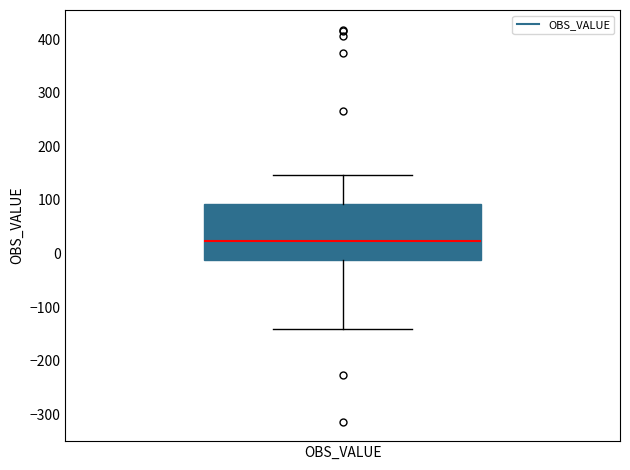

Read this box plot against the y-axis: the position of the median line, the range covered by the box, and the ends of both whiskers. The values are not printed on the chart, so give them approximately, as read against the axis.

median 20, box -10 to 90, whiskers -140 to 150